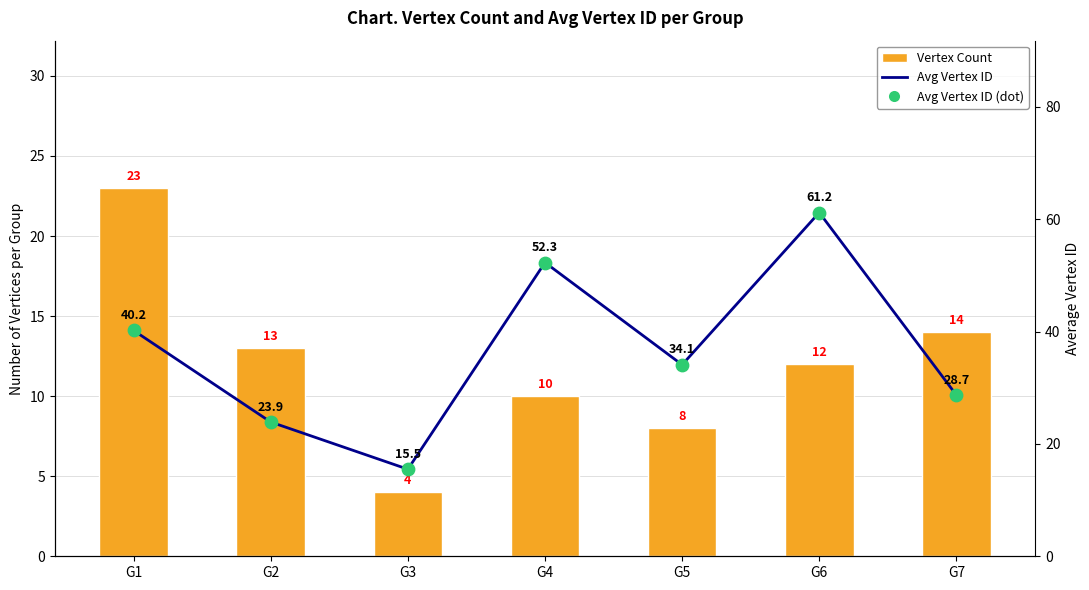

Which series has the largest Y range (max minus min)?

Avg Vertex ID